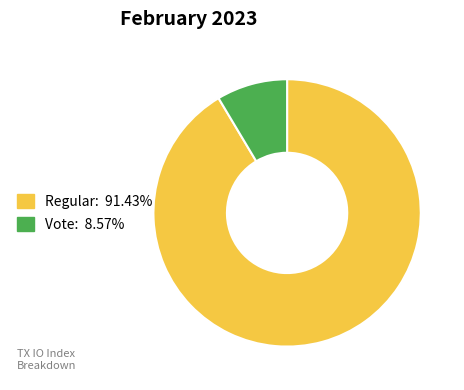

Does any single category account for the majority?

Yes